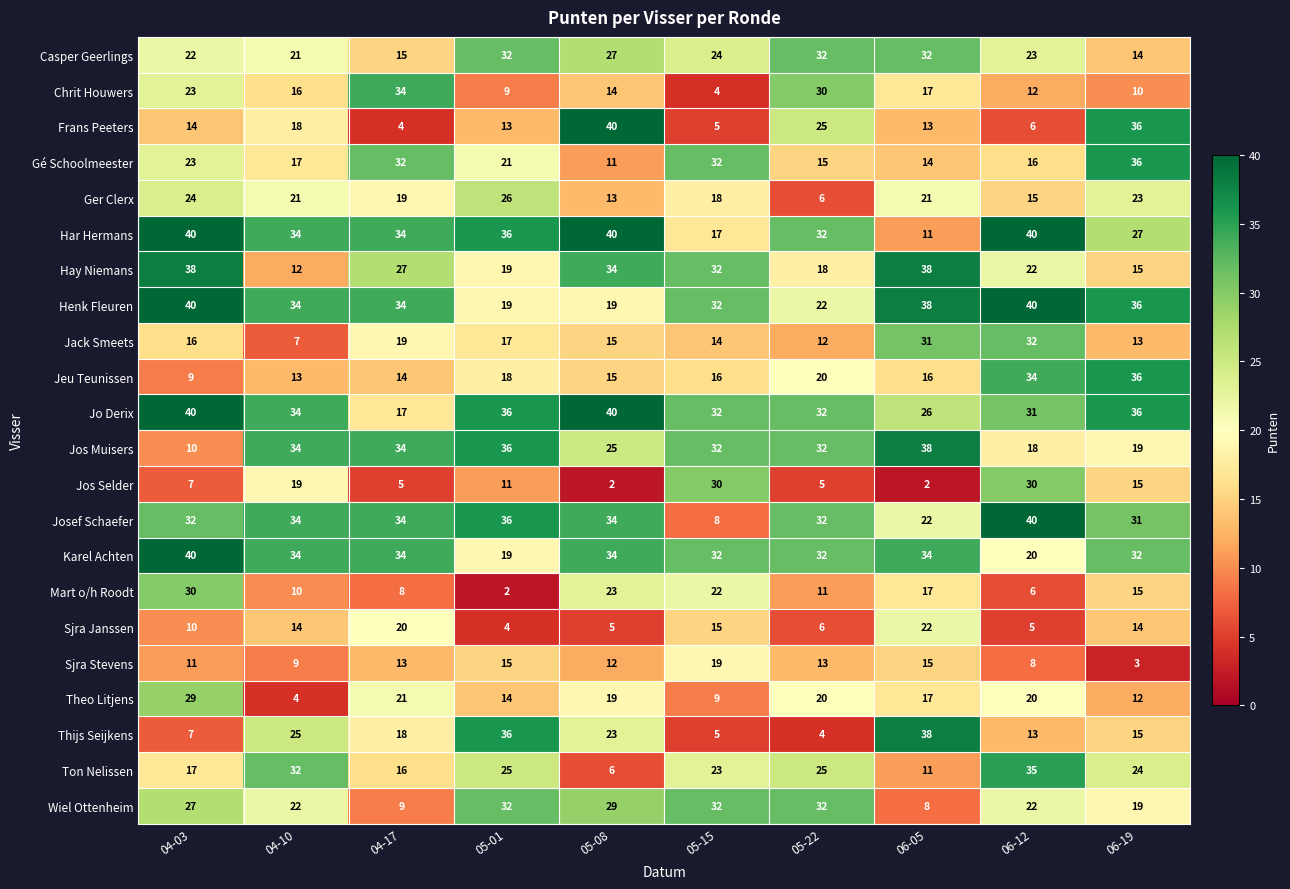

Where is Casper Geerlings nearest to the value 23?

06-12